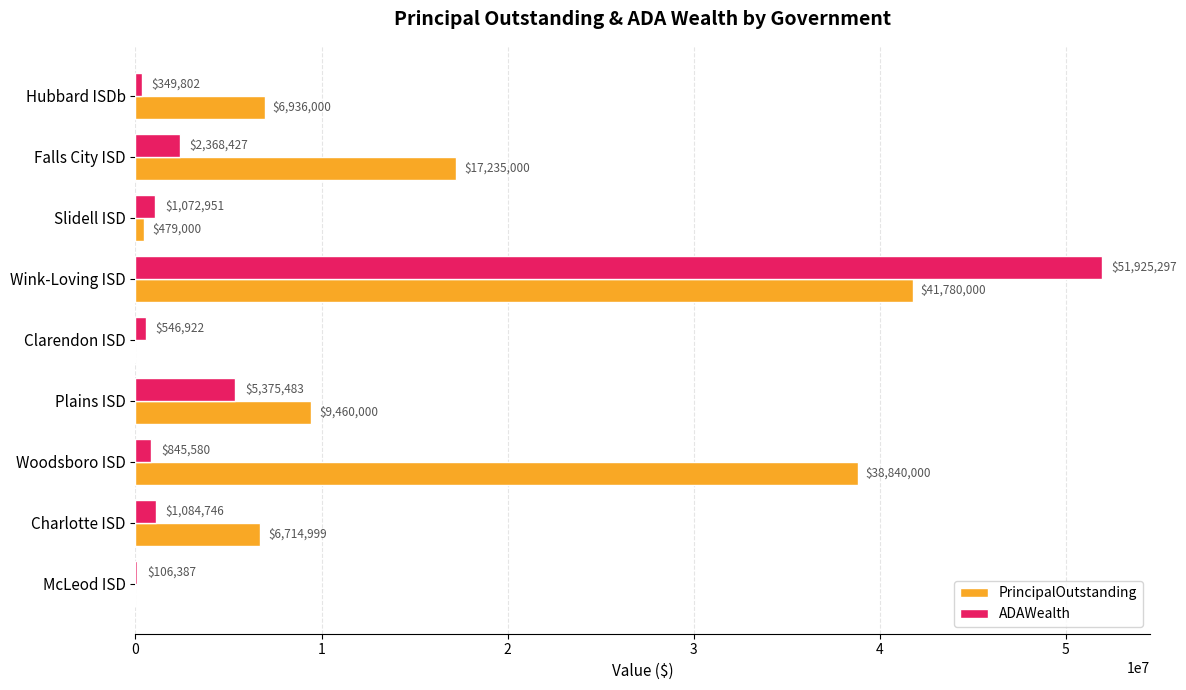

Which series has the largest total across all categories?

PrincipalOutstanding